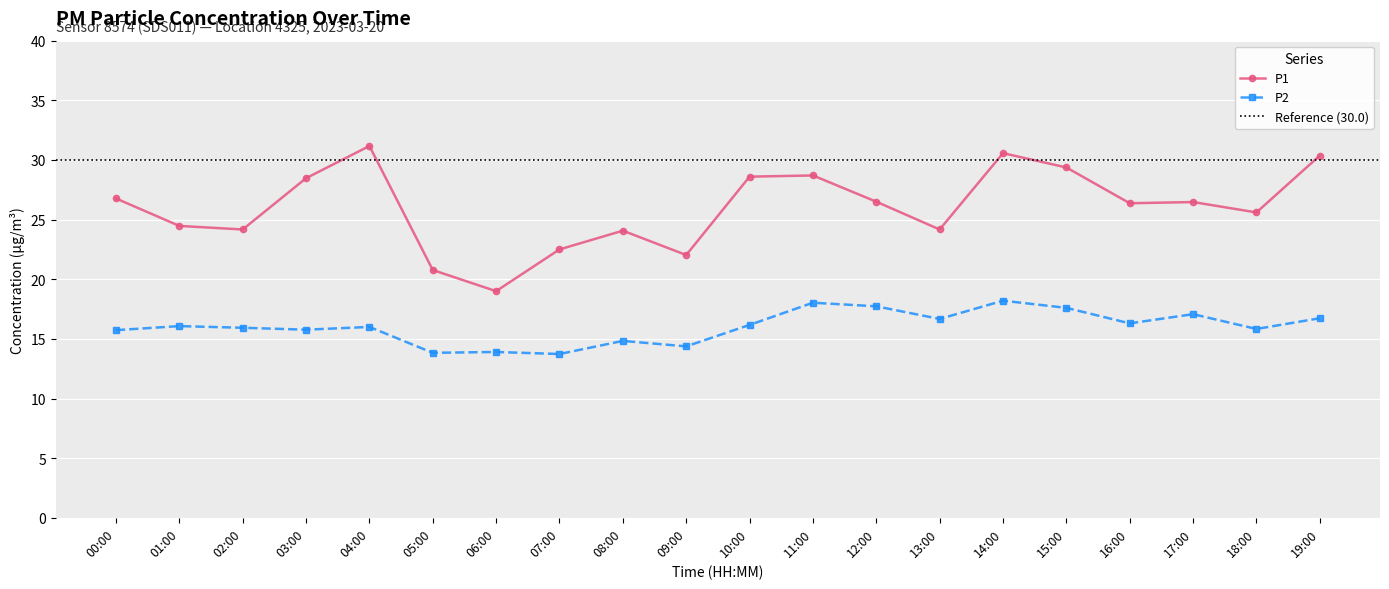

List the series in order of their overall mean, lowest first.

P2, P1